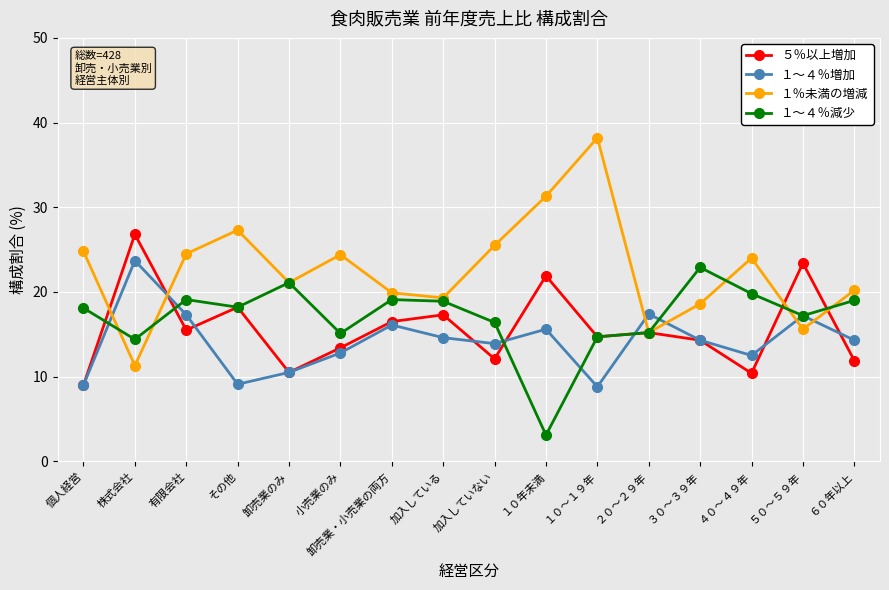

Between 小売業のみ and １０～１９年, which series saw the biggest shift?

１％未満の増減